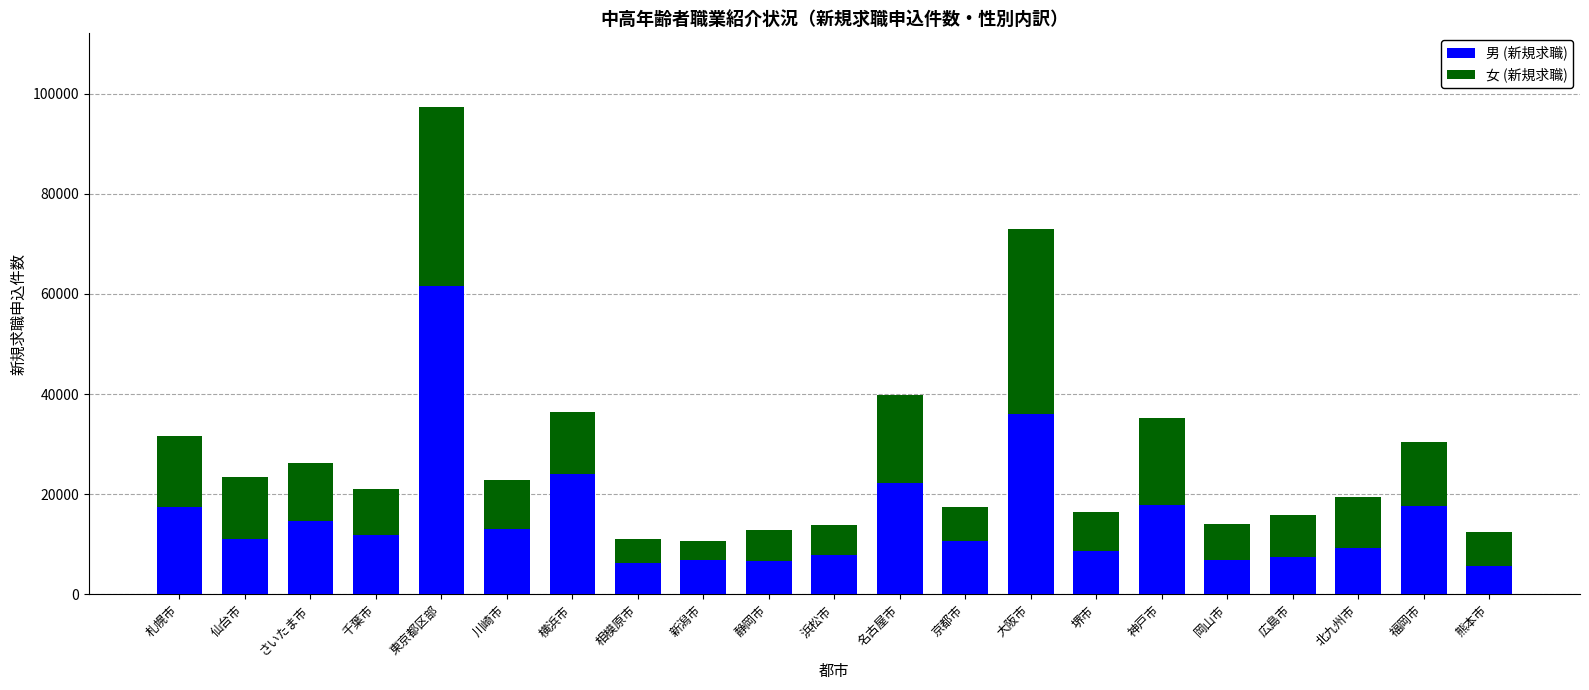

What is the average value of the 男 (新規求職) series?

15413